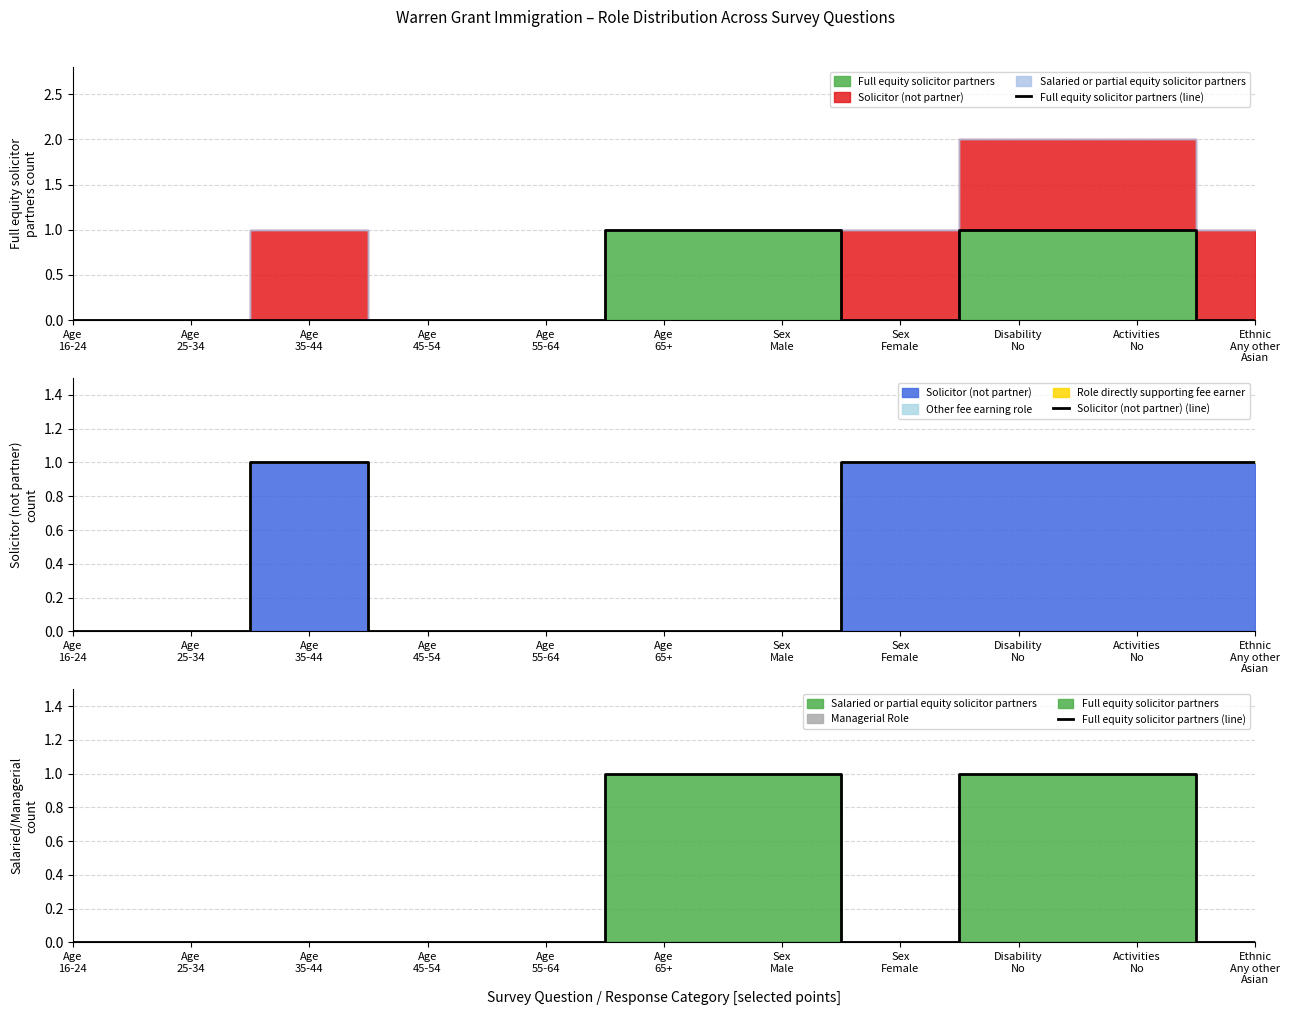

How many Solicitor (not partner) (line) values are between 0 and 1?

11